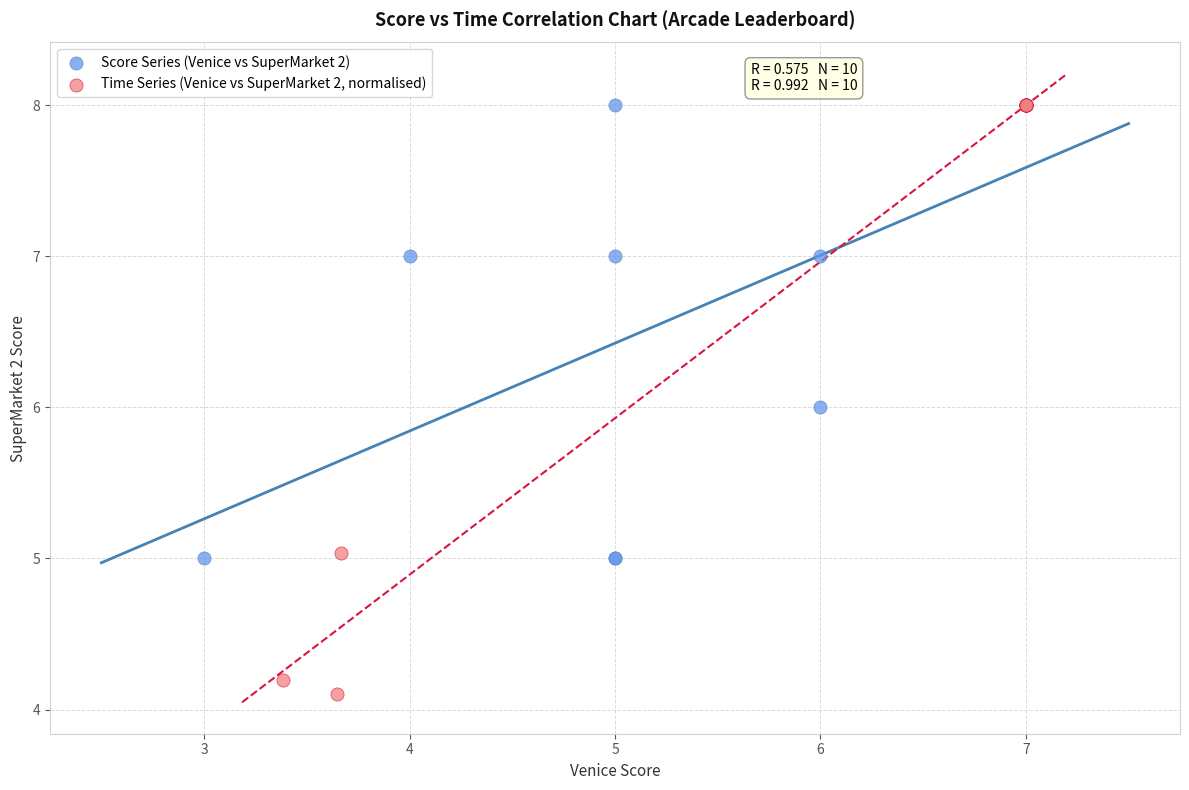

Which series reaches the minimum Y coordinate?

Time Series (Venice vs SuperMarket 2, normalised)